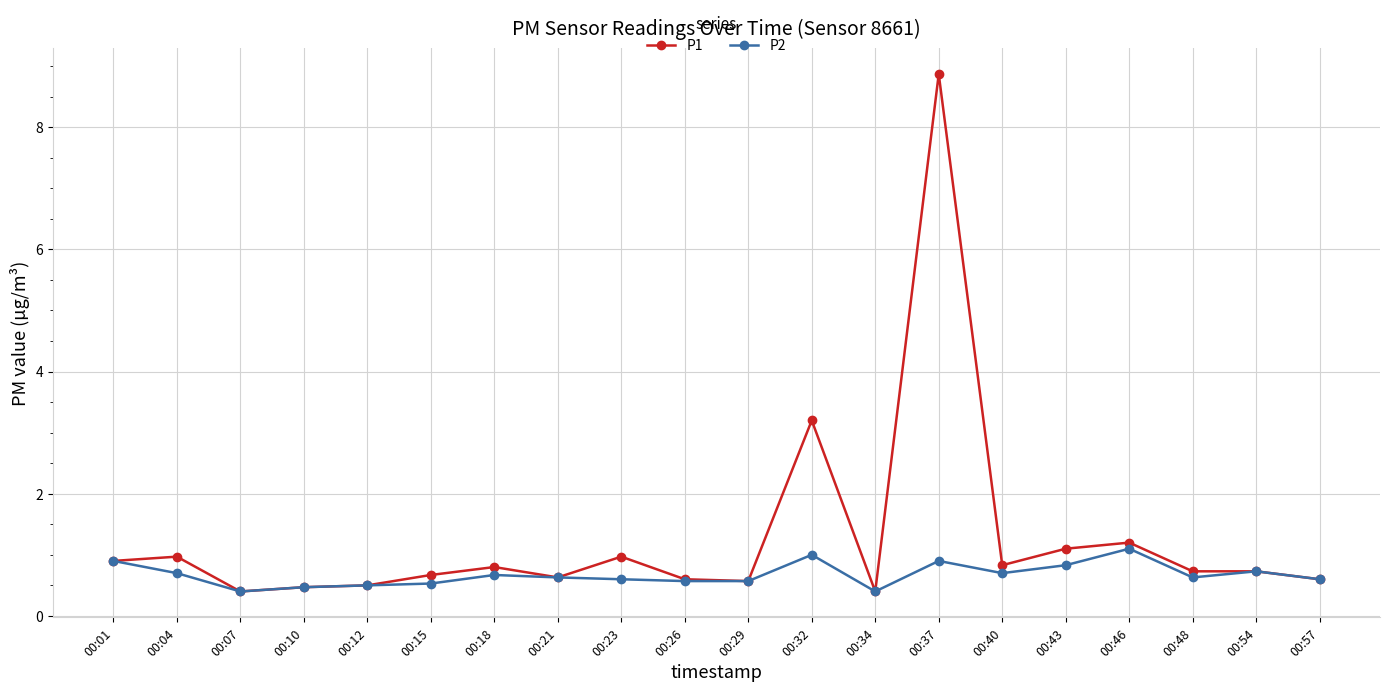

What is the average value of the P1 series?

1.3